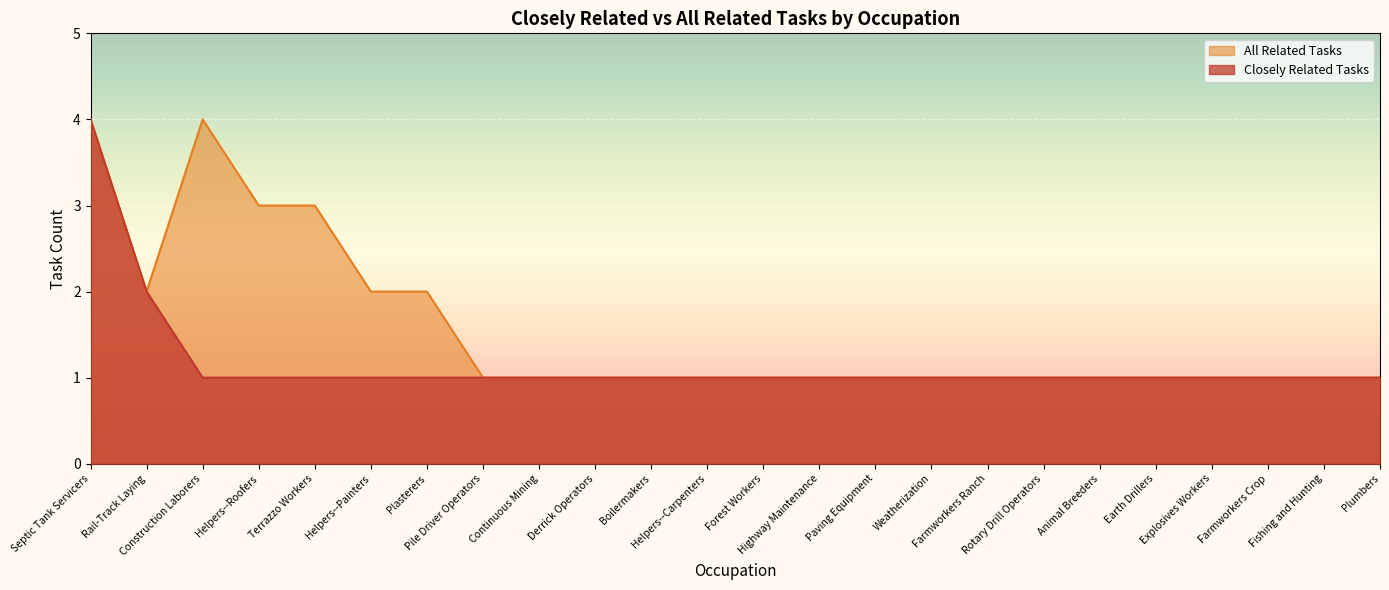

Count the number of categories in the chart.

24